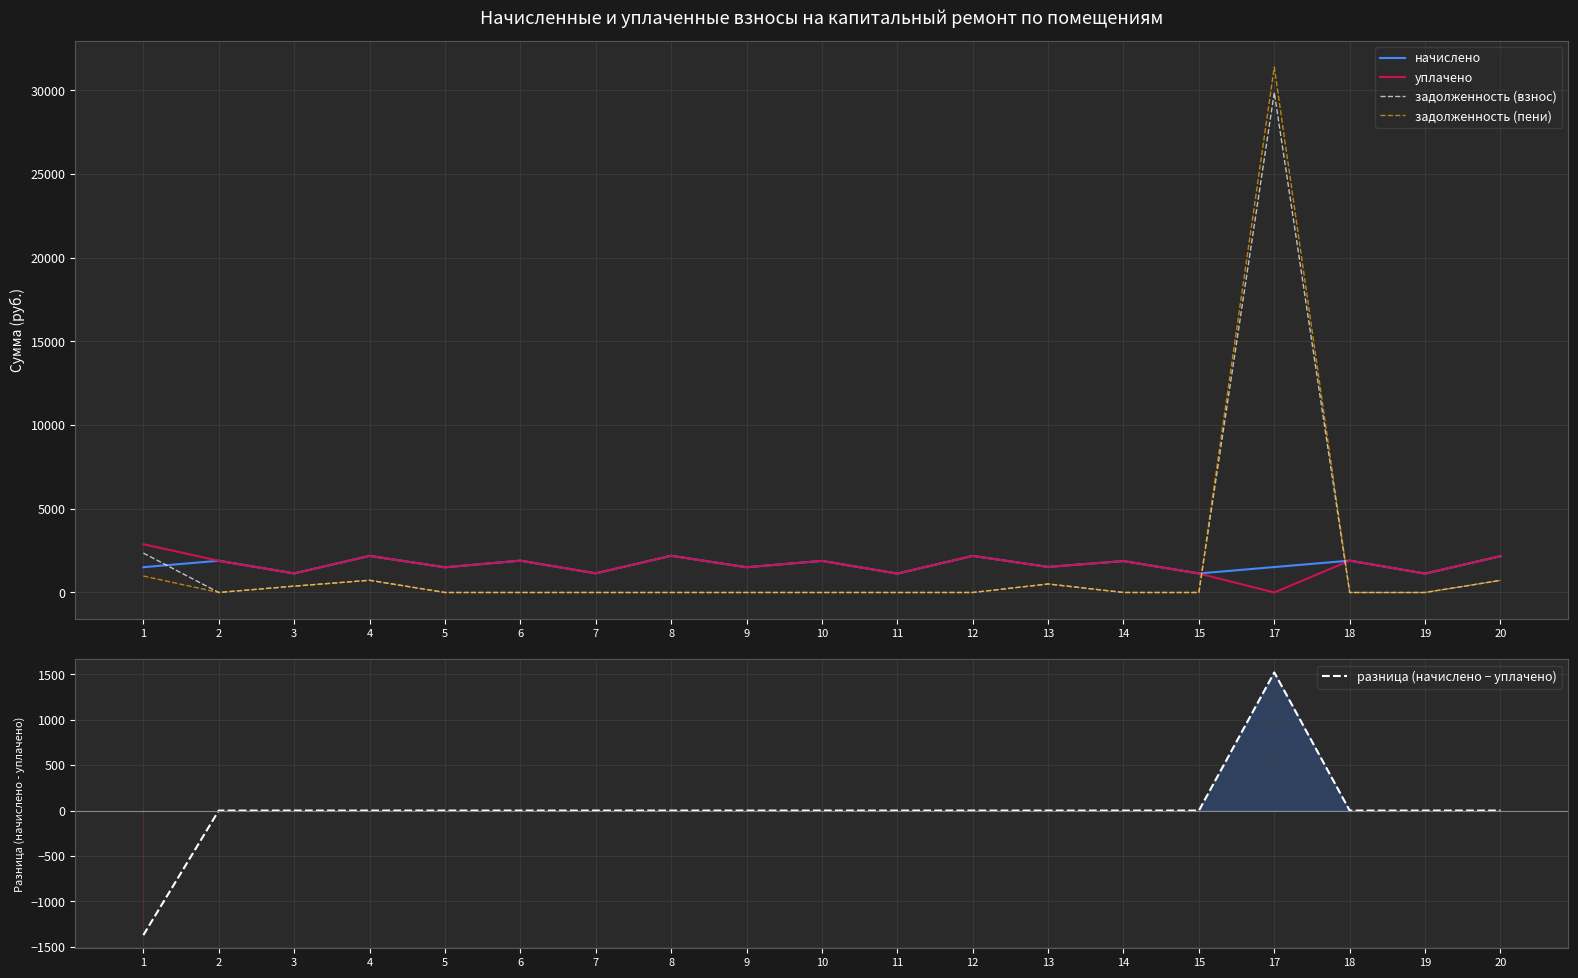

Reading right to left, extract all data points from this chart.

начислено: 20=2171.6	19=1128.2	18=1902.5	17=1519.0	15=1135.6	14=1876.7	13=1526.4	12=2186.4	11=1128.2	10=1887.8	9=1508.0	8=2193.8	7=1143.0	6=1902.5	5=1504.3	4=2186.4	3=1139.3	2=1895.1	1=1511.7
уплачено: 20=2171.6	19=1128.2	18=1902.5	17=0.0	15=1135.6	14=1876.7	13=1526.4	12=2186.4	11=1128.2	10=1887.8	9=1508.0	8=2193.8	7=1143.0	6=1902.5	5=1504.3	4=2186.4	3=1139.3	2=1895.1	1=2882.0
задолженность (взнос): 20=723.9	19=0.0	18=0.0	17=29860.0	15=0.0	14=0.0	13=508.8	12=0.0	11=0.0	10=0.0	9=0.0	8=0.0	7=0.0	6=0.0	5=0.0	4=728.8	3=379.8	2=0.0	1=2354.0
задолженность (пени): 20=723.9	19=0.0	18=0.0	17=31379.0	15=0.0	14=0.0	13=508.8	12=0.0	11=0.0	10=0.0	9=0.0	8=0.0	7=0.0	6=0.0	5=0.0	4=728.8	3=379.8	2=0.0	1=983.7
разница (начислено − уплачено): 20=0.0	19=0.0	18=0.0	17=1519.0	15=0.0	14=0.0	13=0.0	12=0.0	11=0.0	10=0.0	9=0.0	8=0.0	7=0.0	6=0.0	5=0.0	4=0.0	3=0.0	2=0.0	1=-1370.3